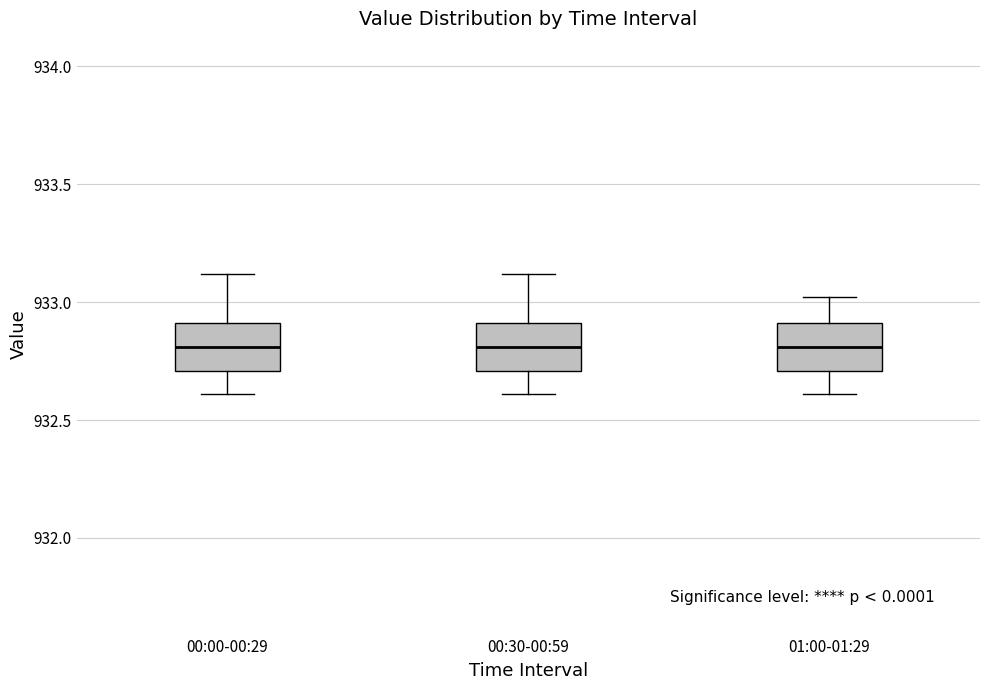

Reading left to right, transcribe this box plot: for each box, give where its median line is, the range the box spans, and where its two whiskers end, as read against the y-axis. The values are not printed on the chart, so give them approximately, as read against the axis.

00:00-00:29: median 932.8, box 932.7 to 932.9, whiskers 932.6 to 933.1
00:30-00:59: median 932.8, box 932.7 to 932.9, whiskers 932.6 to 933.1
01:00-01:29: median 932.8, box 932.7 to 932.9, whiskers 932.6 to 933.0